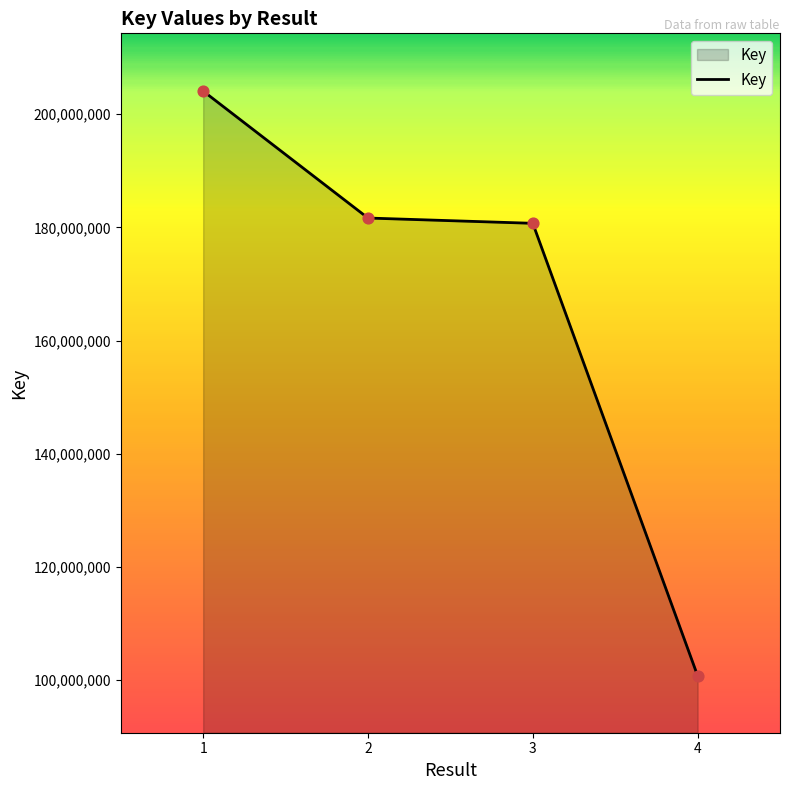

What is the change in value from 3 to 4?

-79939126